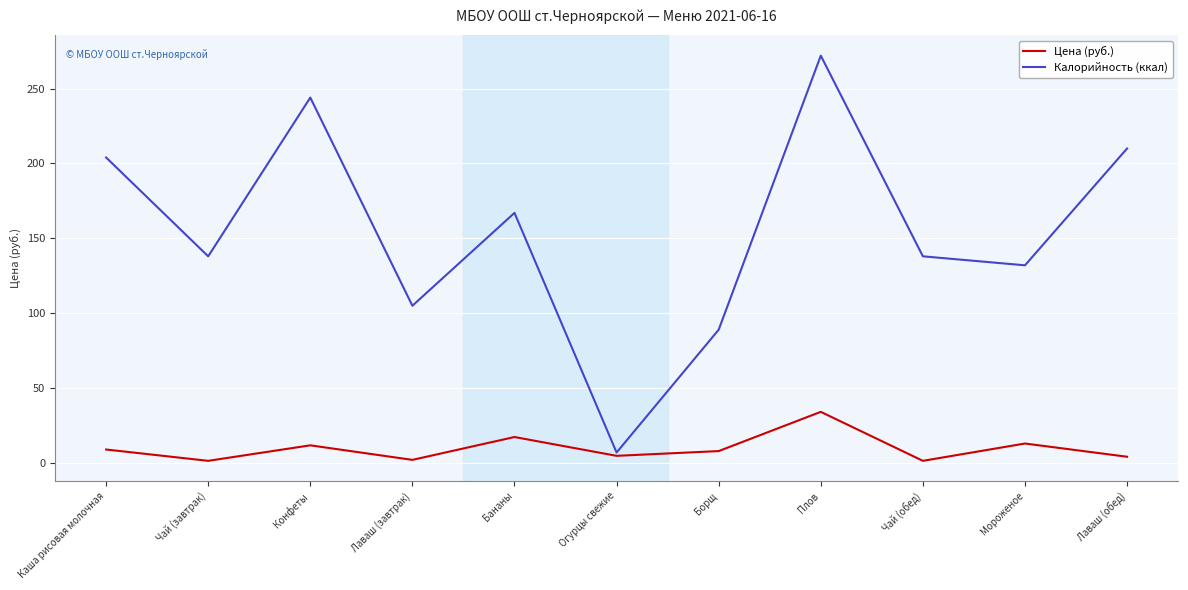

What position from the left is Бананы?

5